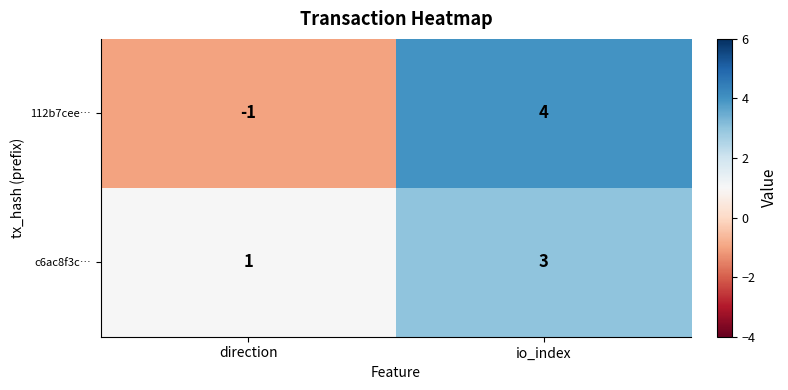

Count the number of categories in the chart.

2